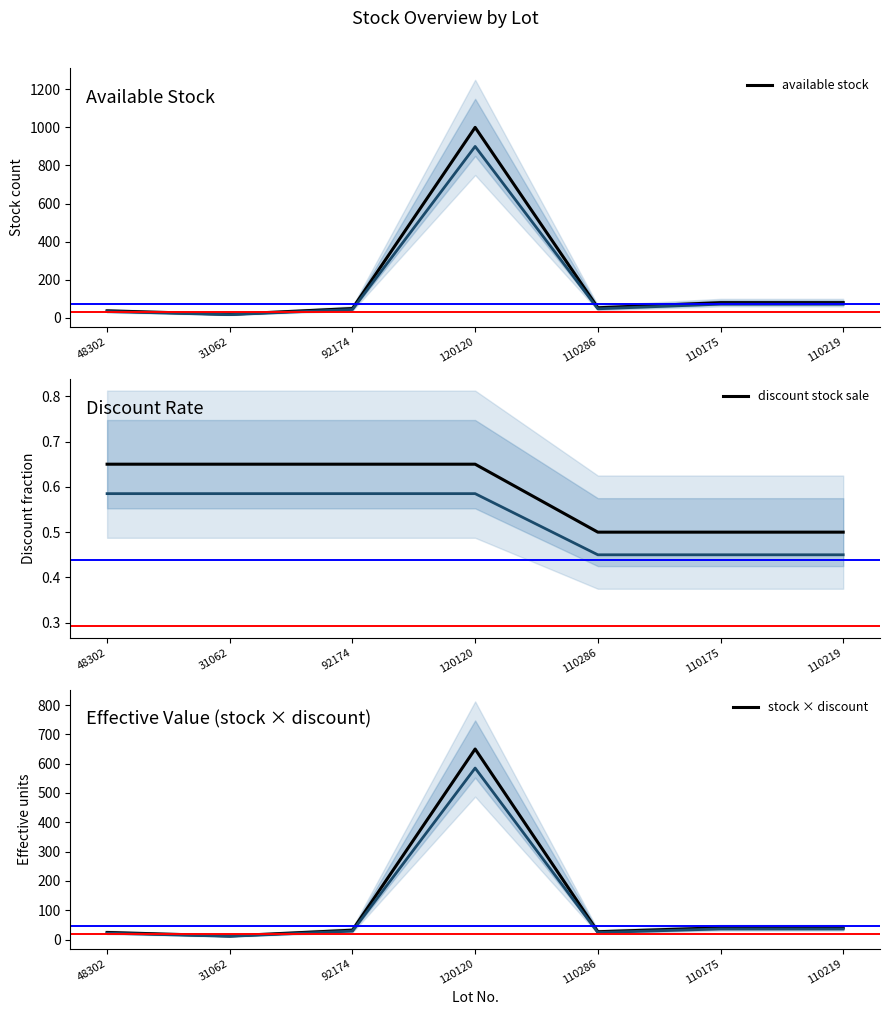

Reading left to right, transcribe all the data shown in this chart.

available stock: 48302=37.0	31062=19.0	92174=49.0	120120=1000.0	110286=53.0	110175=80.0	110219=80.0
discount stock sale: 48302=0.7	31062=0.7	92174=0.7	120120=0.7	110286=0.5	110175=0.5	110219=0.5
stock × discount: 48302=24.1	31062=12.3	92174=31.9	120120=650.0	110286=26.5	110175=40.0	110219=40.0